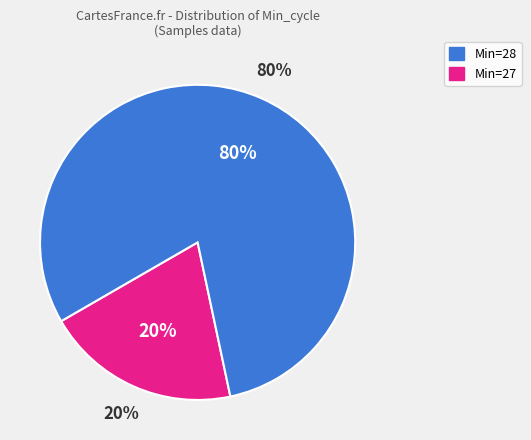

The 28 slice represents 1% of the pie. True or false?

False